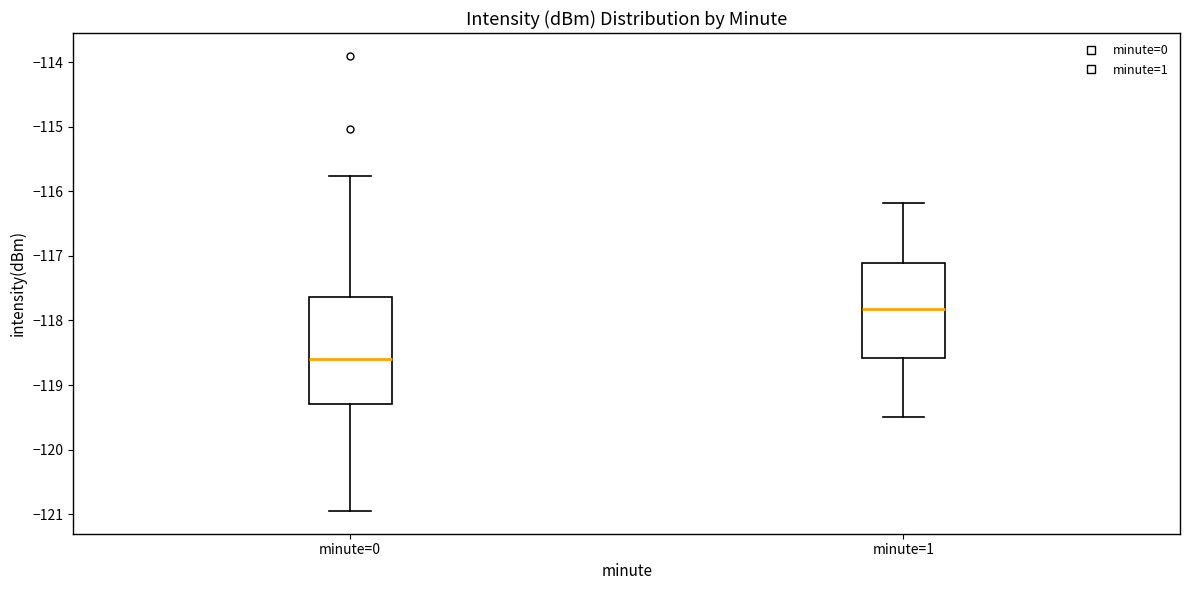

Reading left to right, transcribe this box plot: for each box, give where its median line is, the range the box spans, and where its two whiskers end, as read against the y-axis. The values are not printed on the chart, so give them approximately, as read against the axis.

minute=0: median -118.6, box -119.3 to -117.6, whiskers -120.9 to -115.8
minute=1: median -117.8, box -118.6 to -117.1, whiskers -119.5 to -116.2